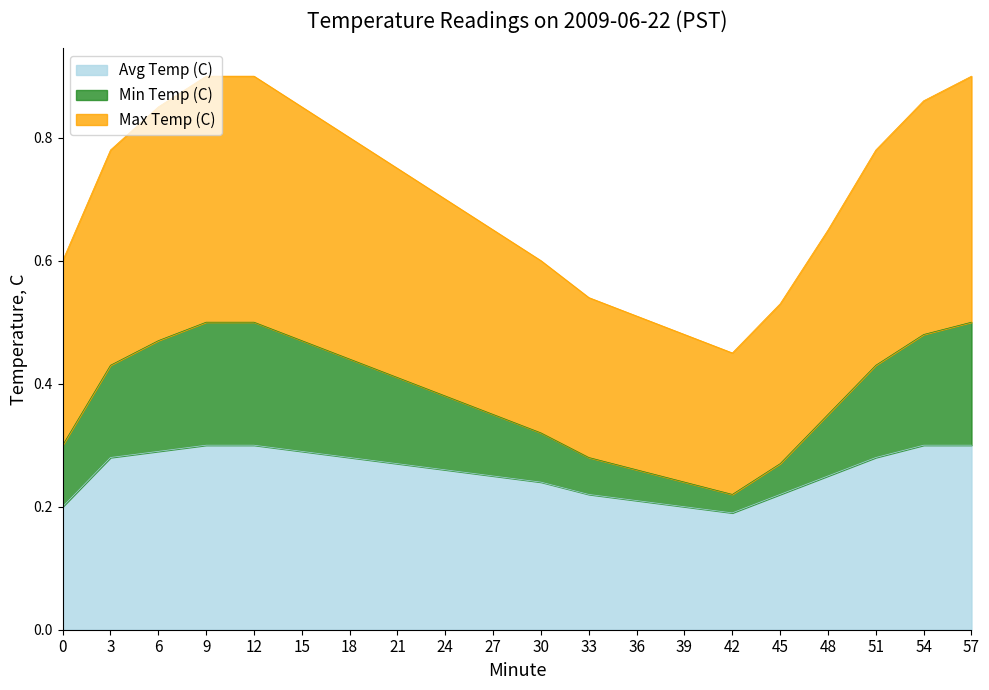

Is it true that Avg Temp (C) equals 0.2 at 39?

True